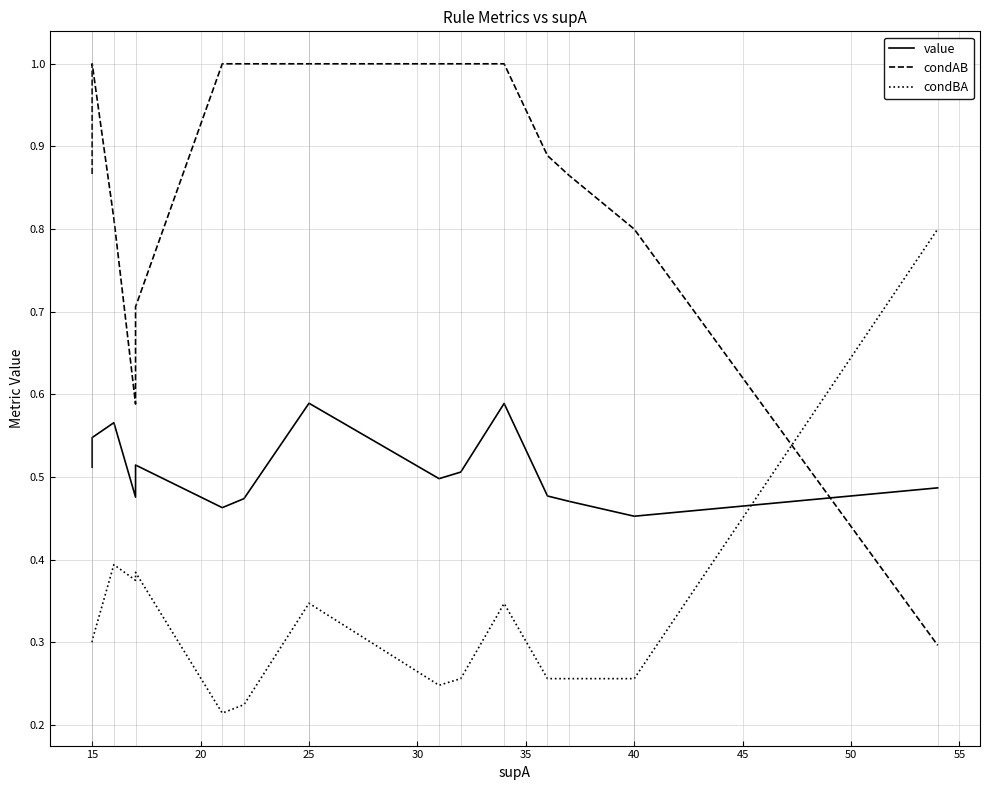

What is the difference between the maximum and second lowest values in the value series?

0.1